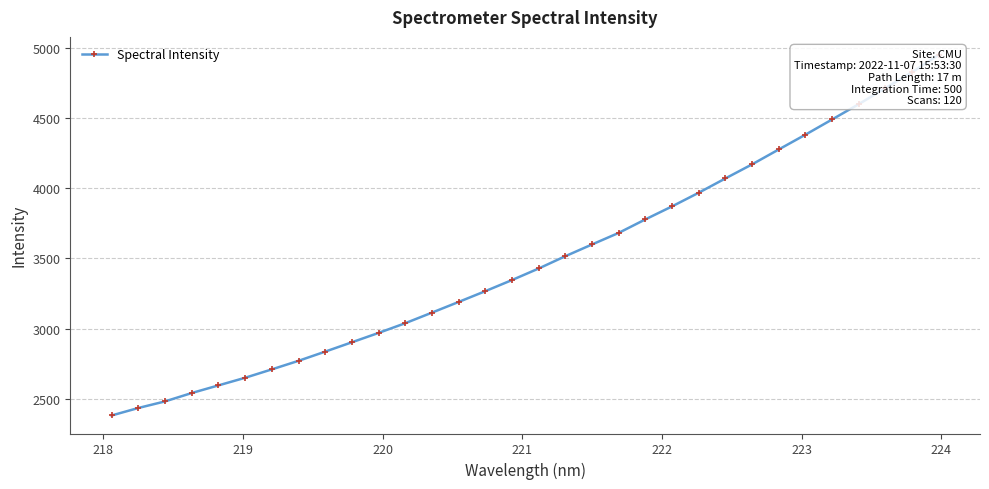

What is the label of the 30th point from the right?

219